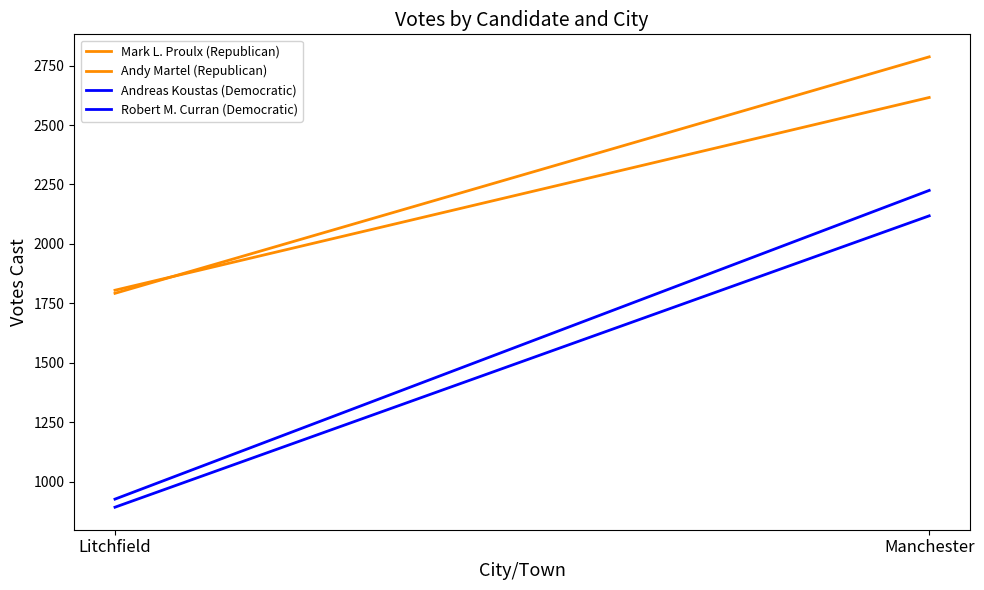

What is the sum of the Andreas Koustas (Democratic) values at Manchester and Litchfield?

3151